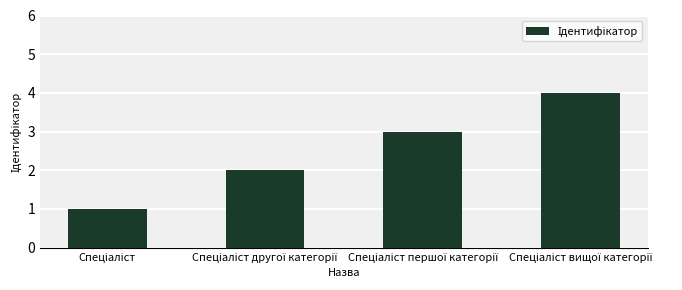

What is the greatest value displayed?

4